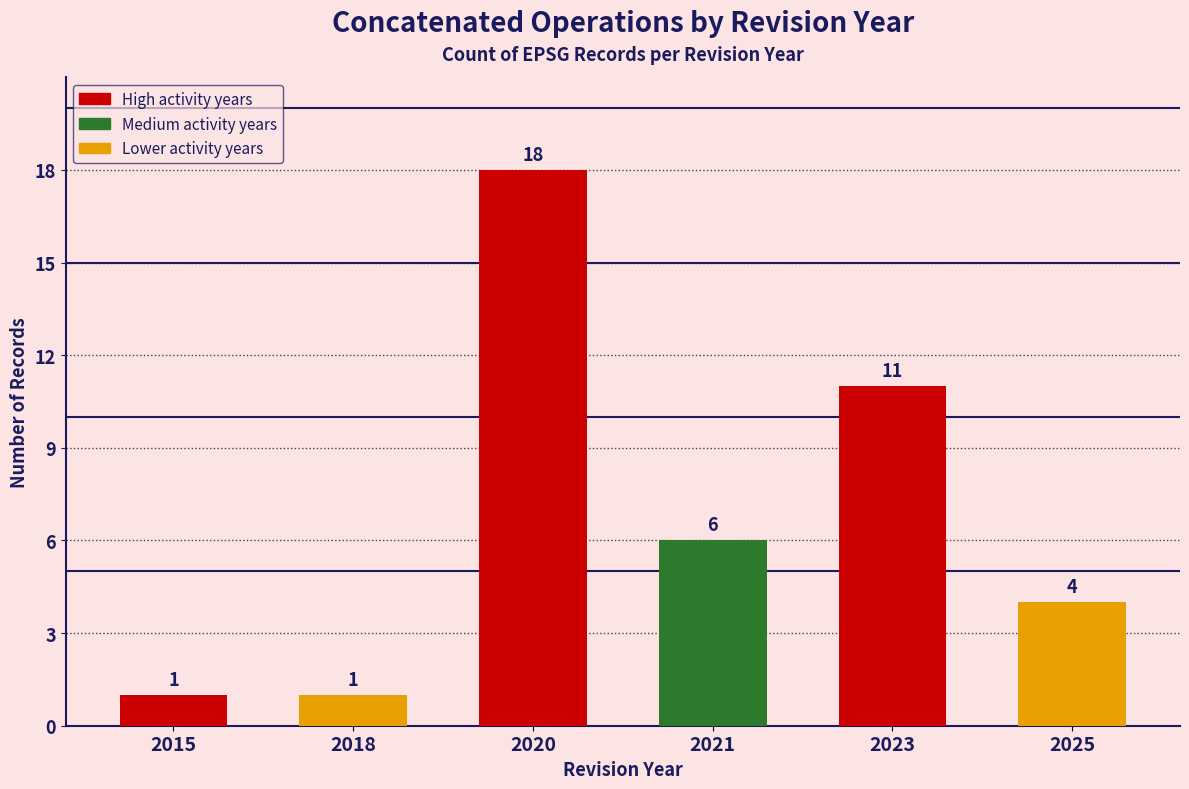

What is the value of the 1st bar from the left?

1